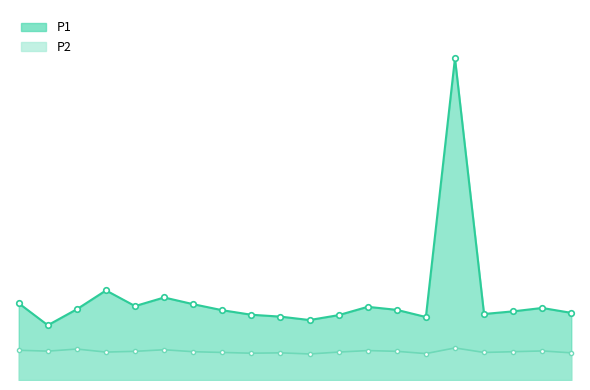

Where is the first local minimum for P1?

1